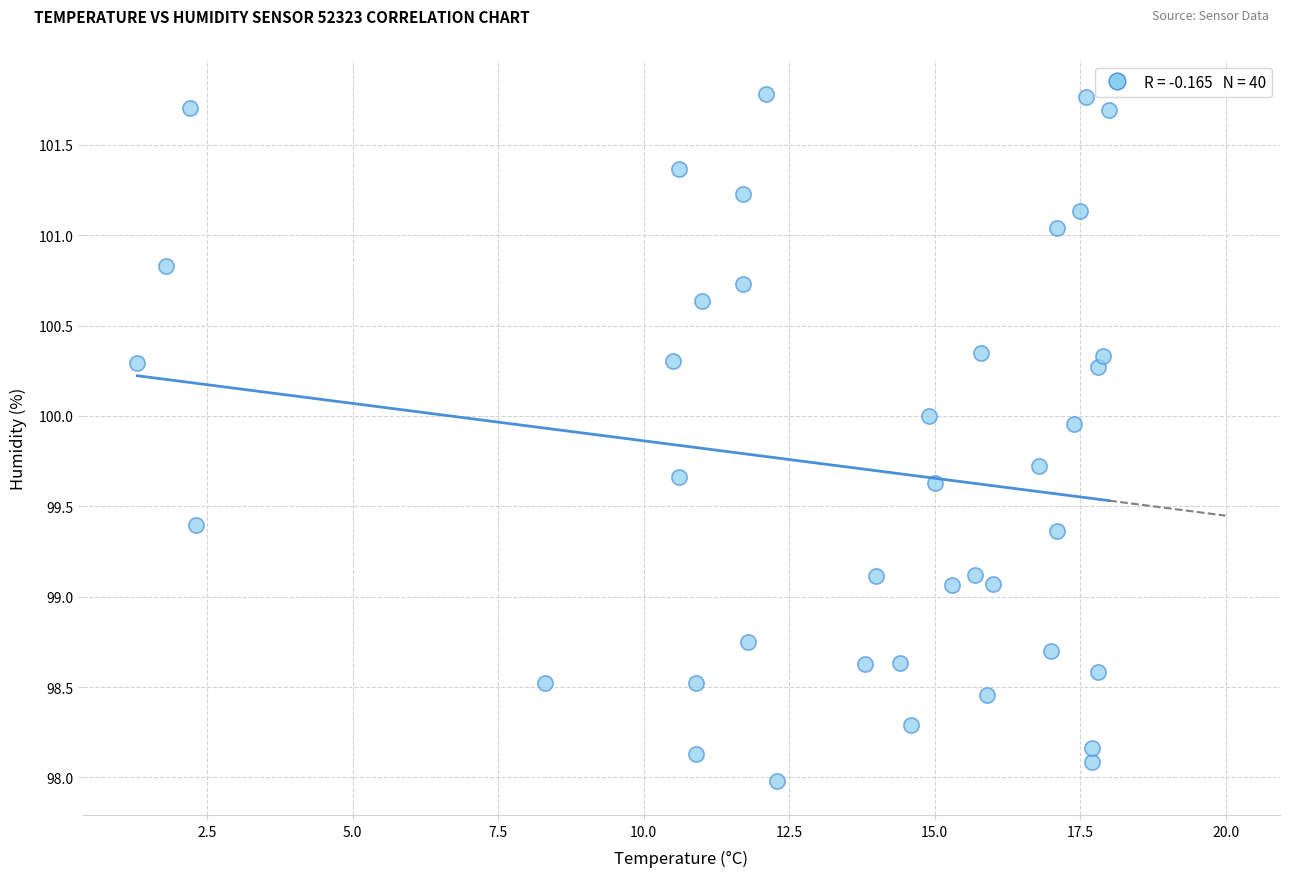

What is the range of X values (max minus min)?

16.7